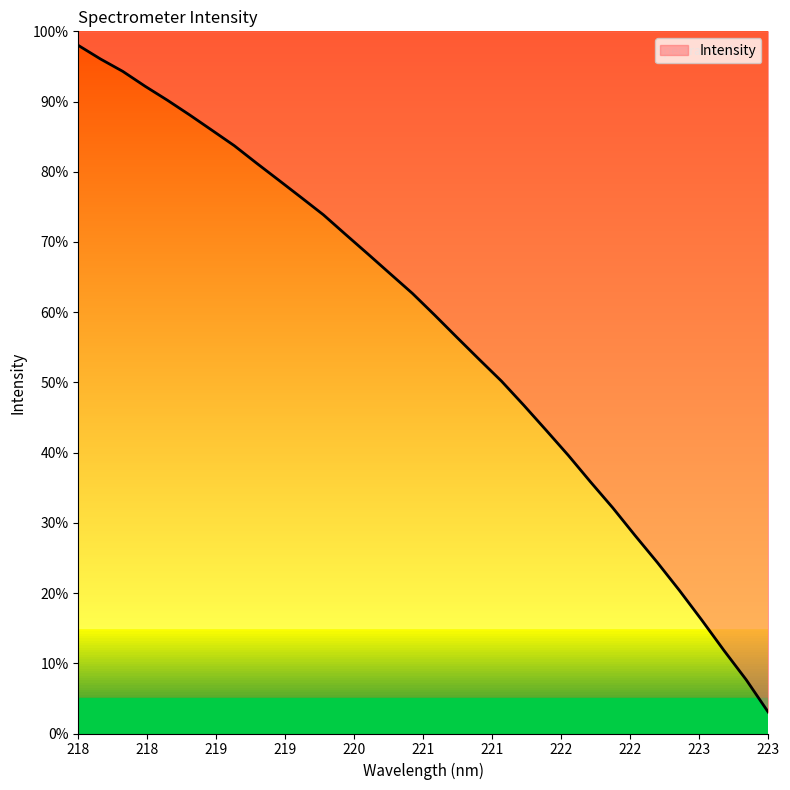

What is the average value?

57.3